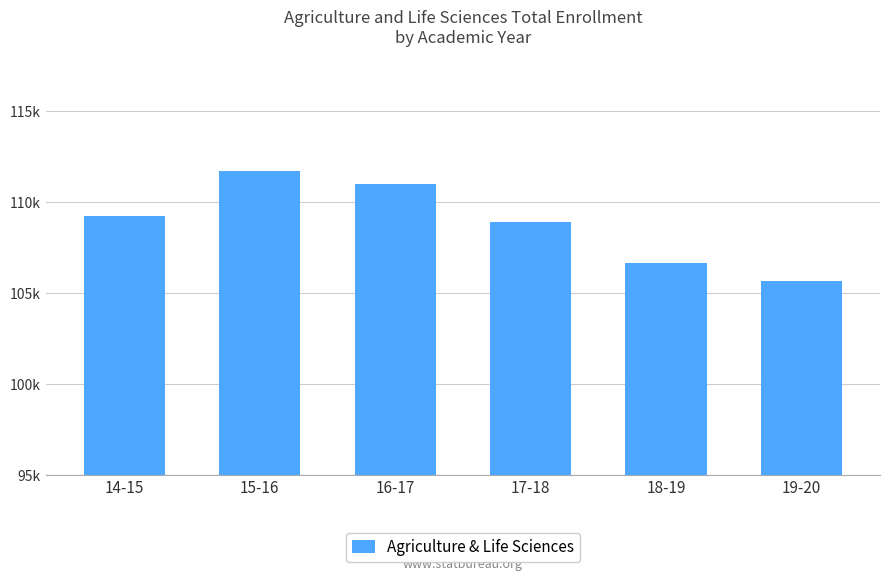

What position from the right is 18-19?

2